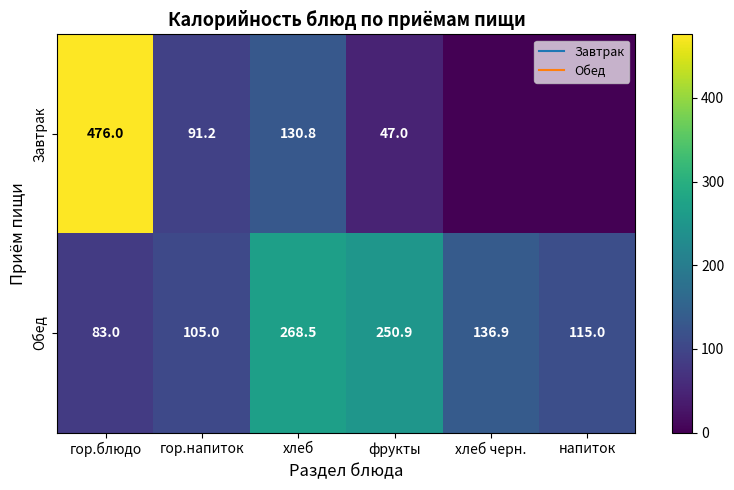

What is the difference between the Завтрак values at гор.напиток and фрукты?

44.2